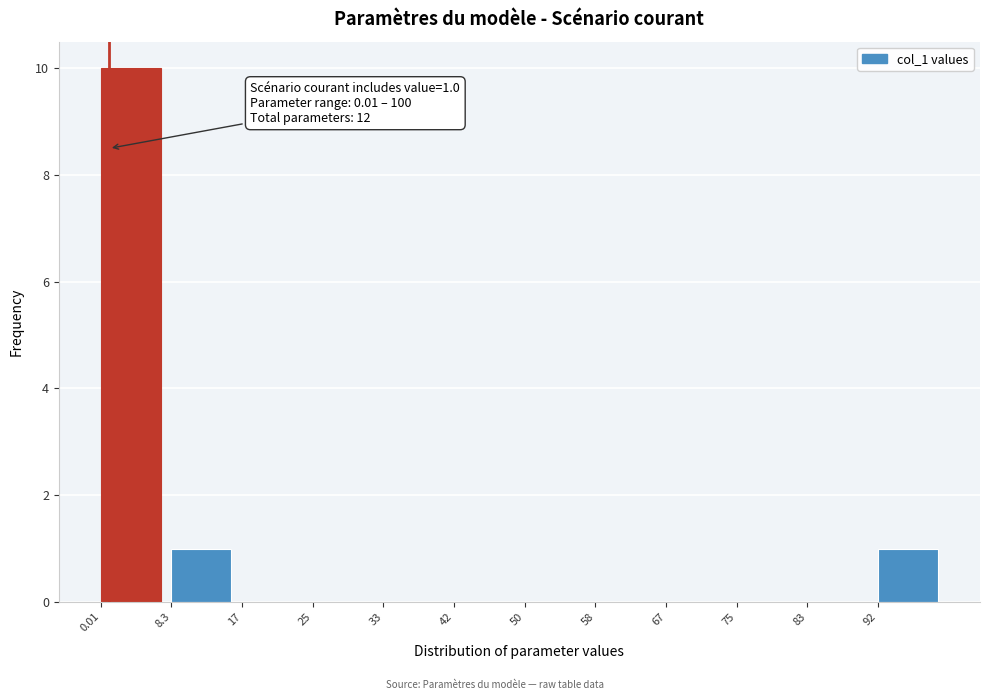

Over which range of the x-axis is the bar tallest?

0 to 8